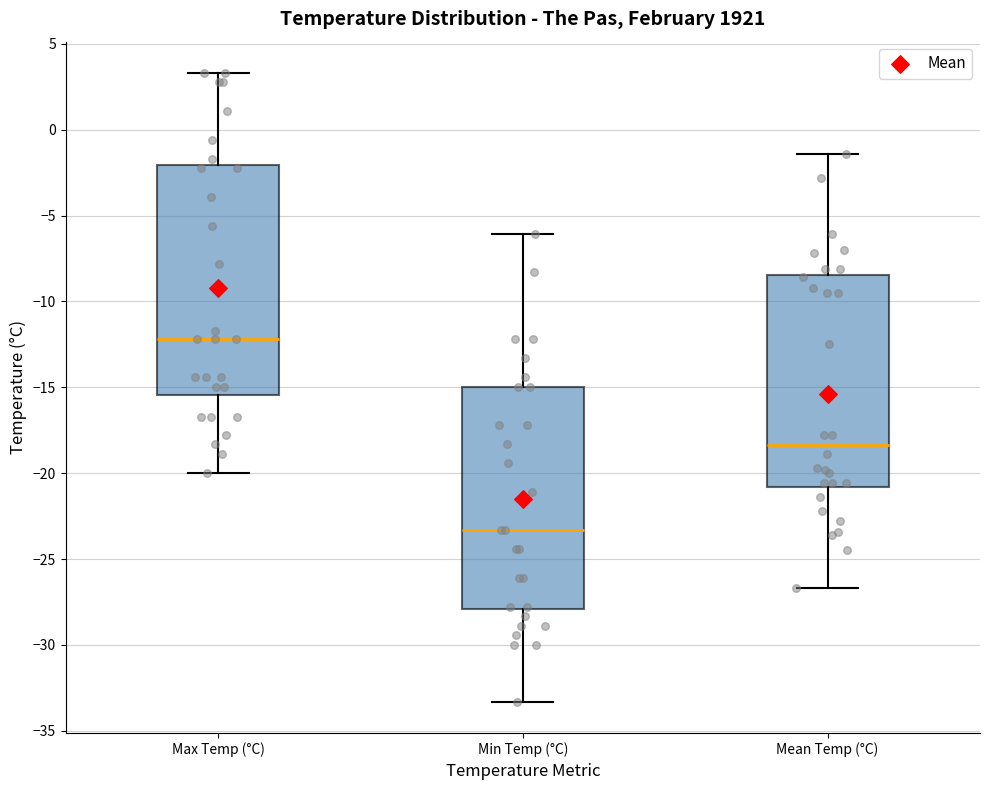

Reading left to right, read every box against the y-axis: the position of its median line, the range the box covers, and the ends of its whiskers. The values are not printed on the chart, so give them approximately, as read against the axis.

Max Temp (°C): median -12.0, box -15.5 to -2.0, whiskers -20.0 to 3.5
Min Temp (°C): median -23.5, box -28.0 to -15.0, whiskers -33.5 to -6.0
Mean Temp (°C): median -18.5, box -21.0 to -8.5, whiskers -26.5 to -1.5